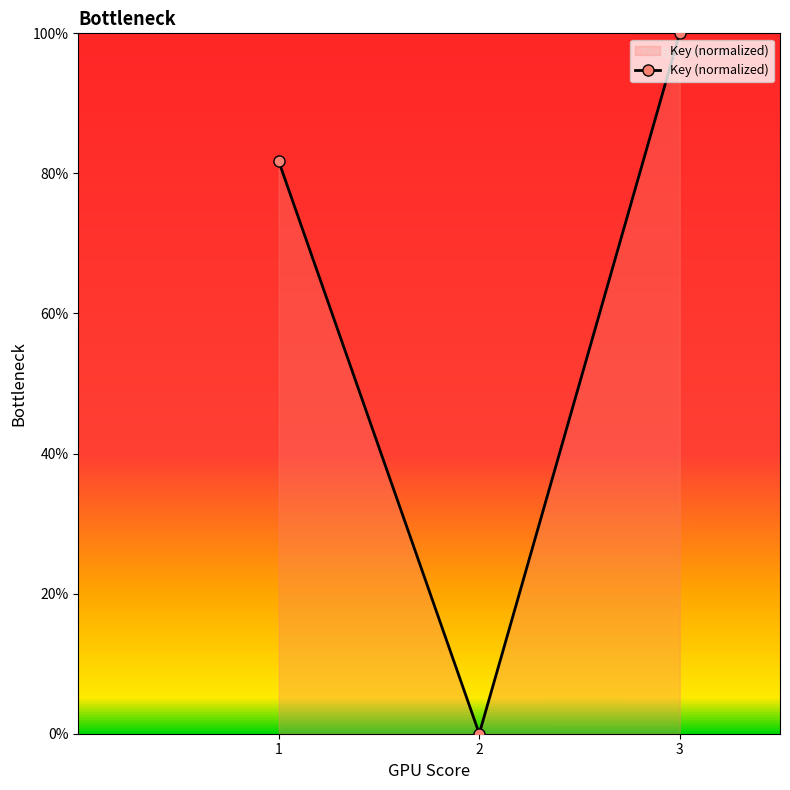

How many distinct data groups are displayed?

1